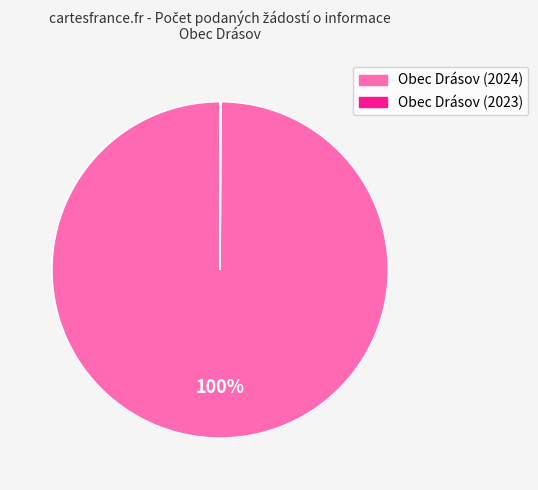

Is there any slice that represents more than half of the pie?

Yes